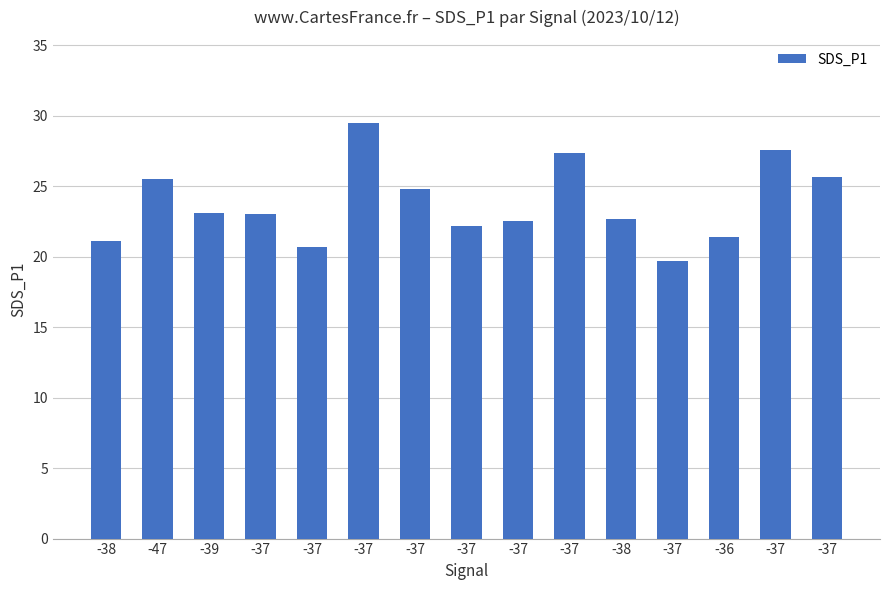

True or false: the data shows 29.5 at -37.

True